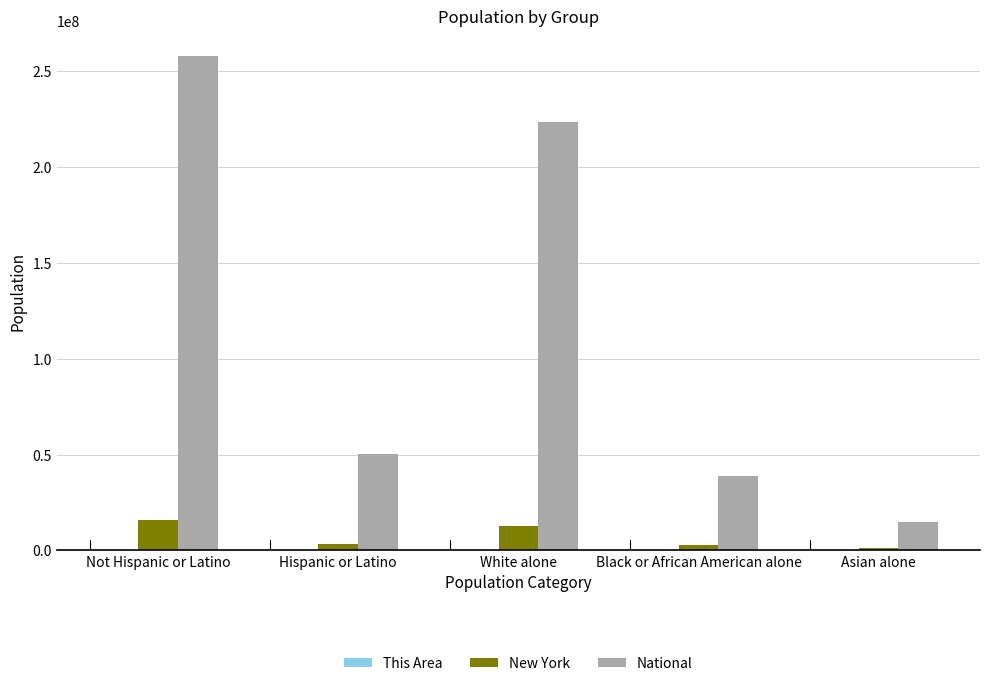

Which series has the largest range (max minus min)?

National